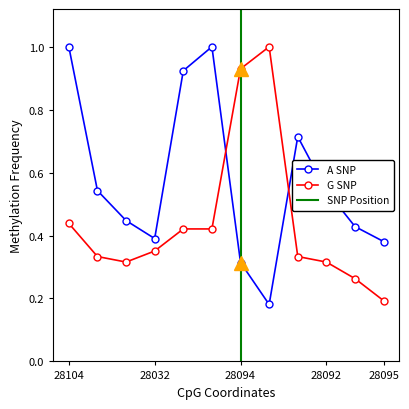

True or false: G SNP has a value of 0.3 at 28092.

True